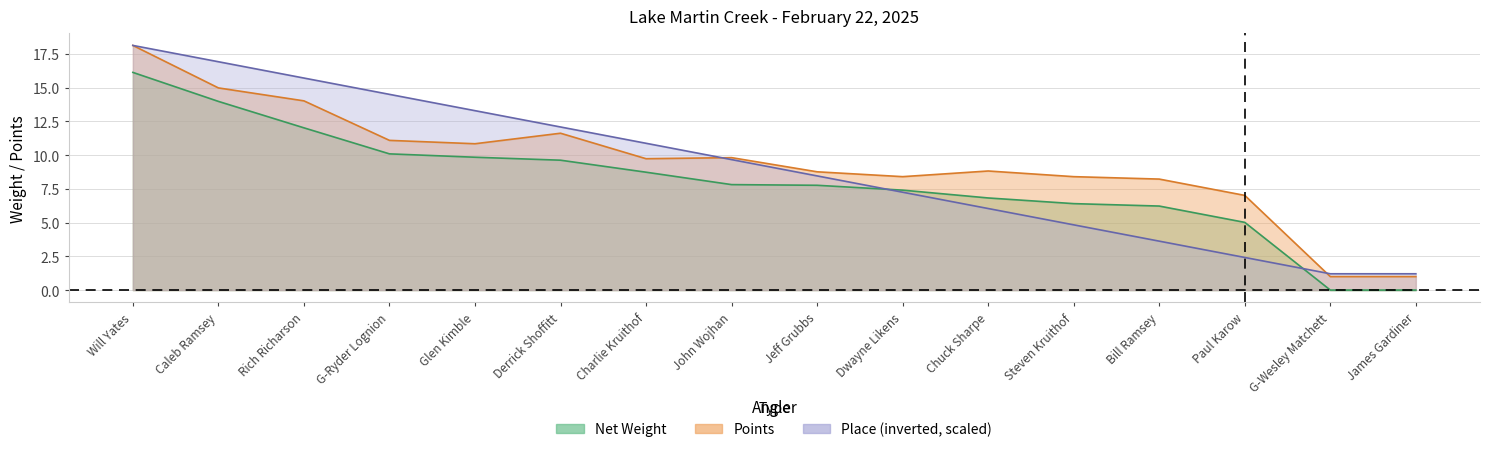

True or false: Place has a value of 5.1 at G-Ryder Lognion.

False